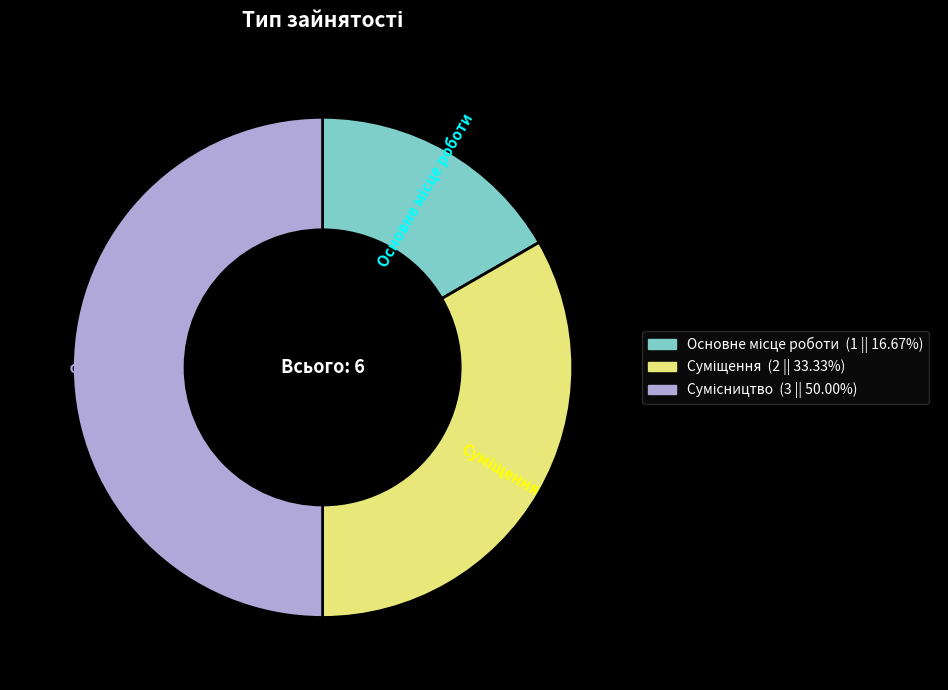

Rank the categories by value from highest to lowest.

Сумісництво, Суміщення, Основне місце роботи